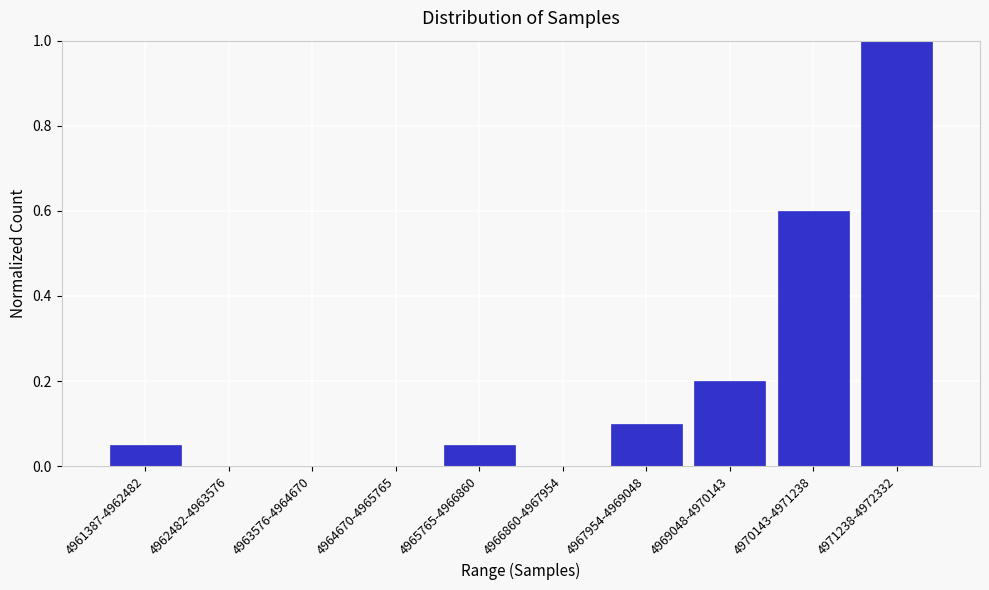

True or false: the data shows 0.6 at 4966860-4967954.

False